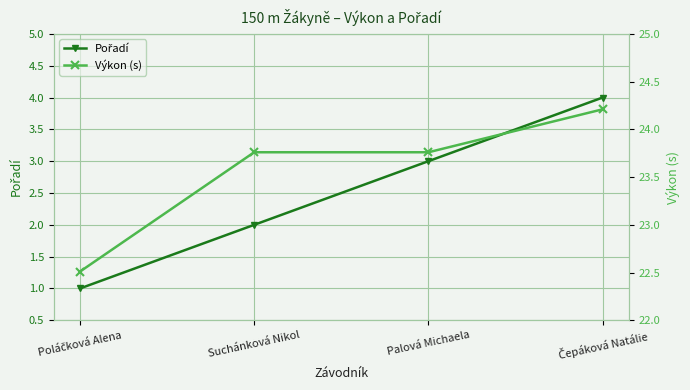

Reading right to left, extract all data points from this chart.

Pořadí: Čepáková Natálie=4.0	Palová Michaela=3.0	Suchánková Nikol=2.0	Poláčková Alena=1.0
Výkon (s): Čepáková Natálie=24.2	Palová Michaela=23.8	Suchánková Nikol=23.8	Poláčková Alena=22.5